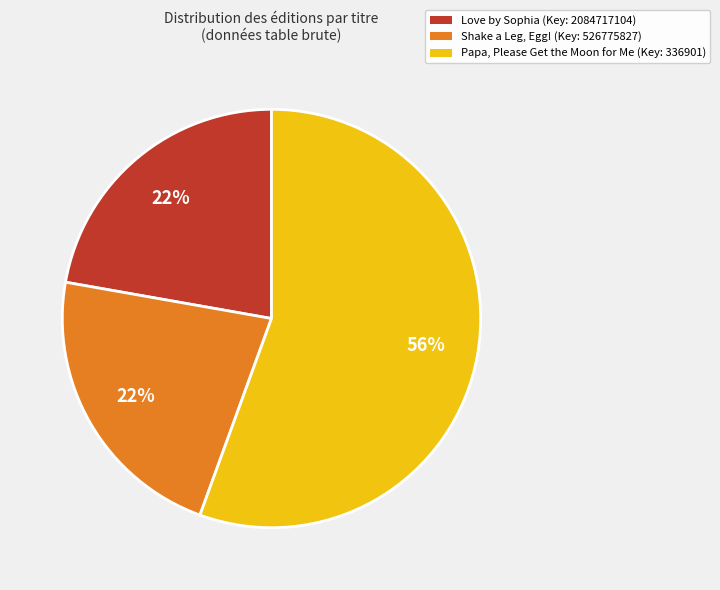

Count the number of slices in the pie.

3